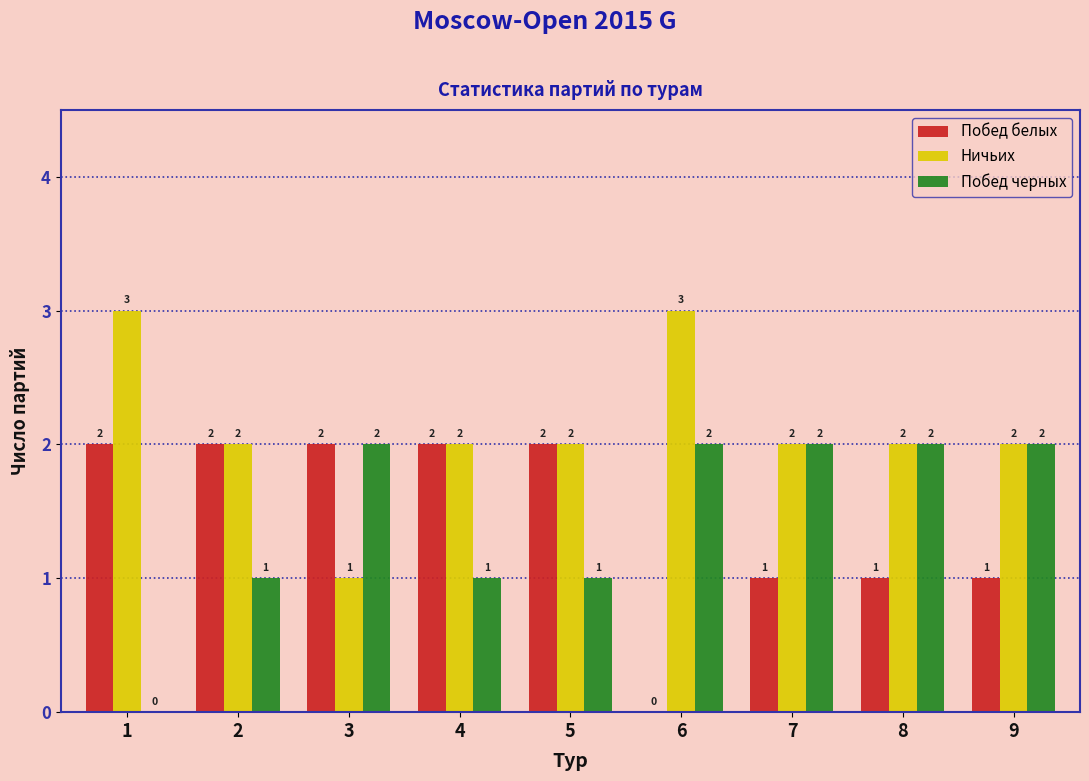

Reading left to right, list all the values displayed in this chart.

Побед белых: 1=2	2=2	3=2	4=2	5=2	6=0	7=1	8=1	9=1
Ничьих: 1=3	2=2	3=1	4=2	5=2	6=3	7=2	8=2	9=2
Побед черных: 1=0	2=1	3=2	4=1	5=1	6=2	7=2	8=2	9=2